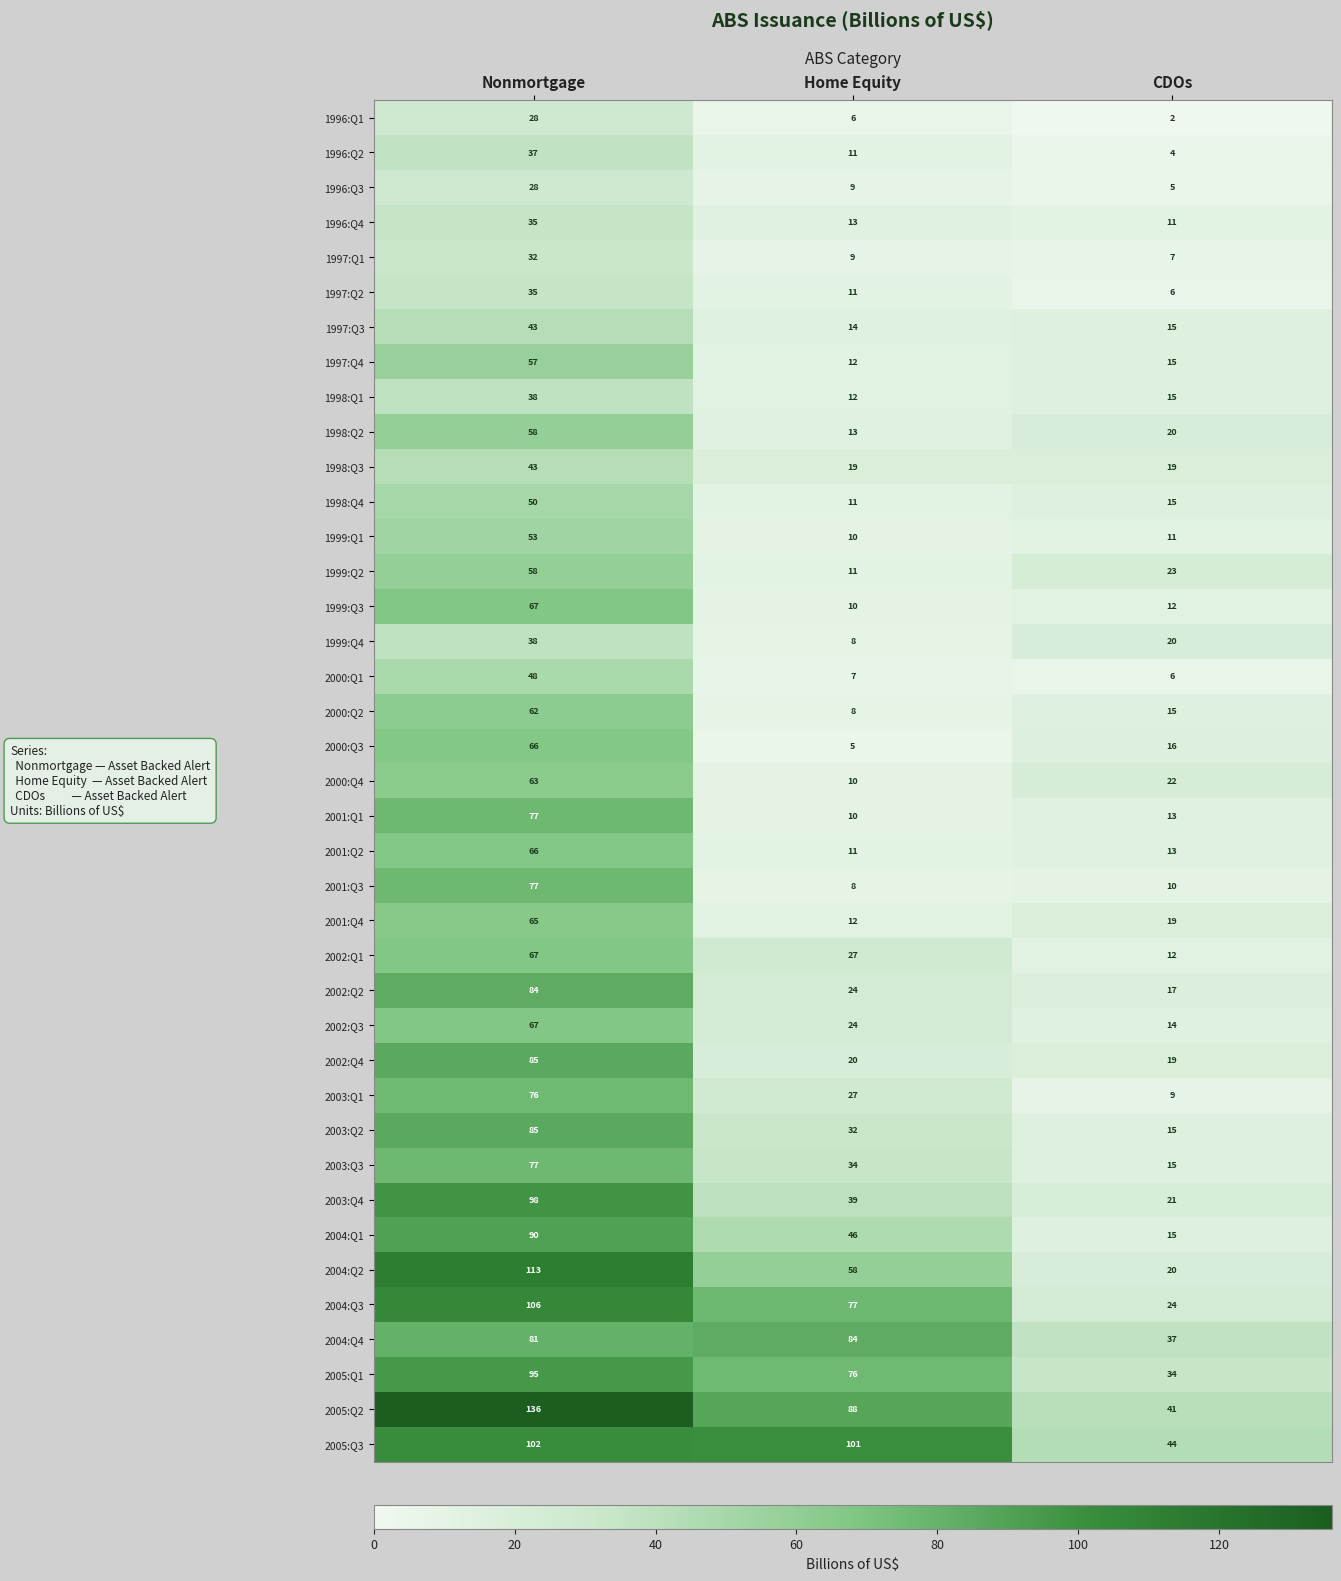

List the labels in order of 1996:Q4 value, smallest first.

CDOs, Home Equity, Nonmortgage